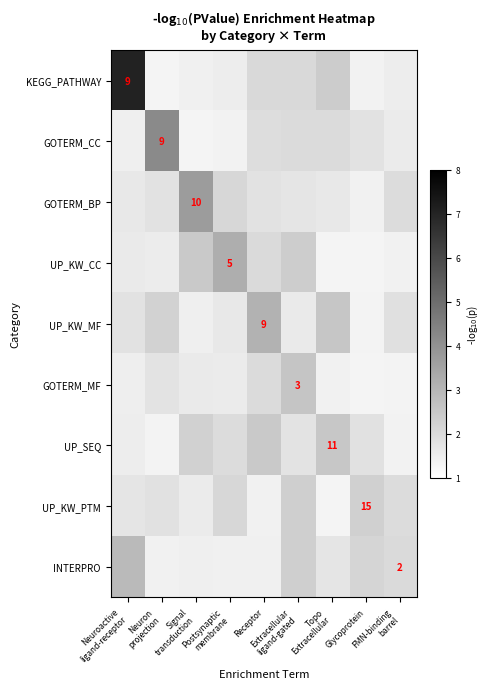

Between FMN-binding
barrel and Postsynaptic
membrane, which is larger?

Postsynaptic
membrane